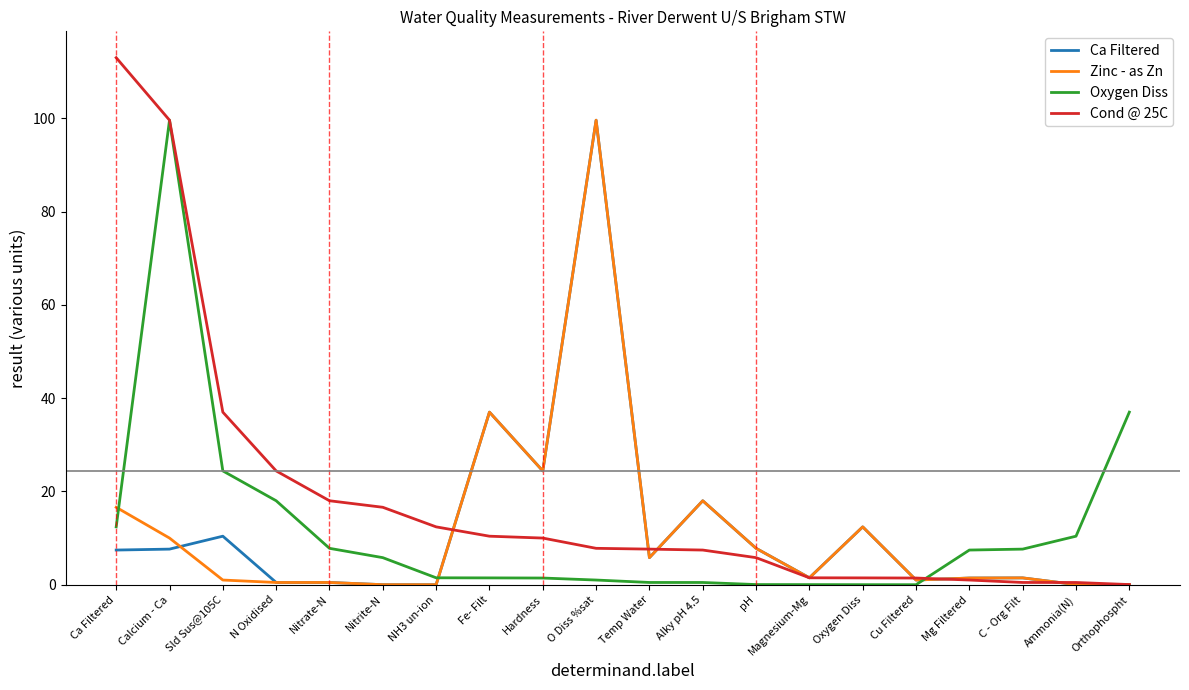

In Oxygen Diss, how many points are lower than both neighbors (excluding endpoints)?

1